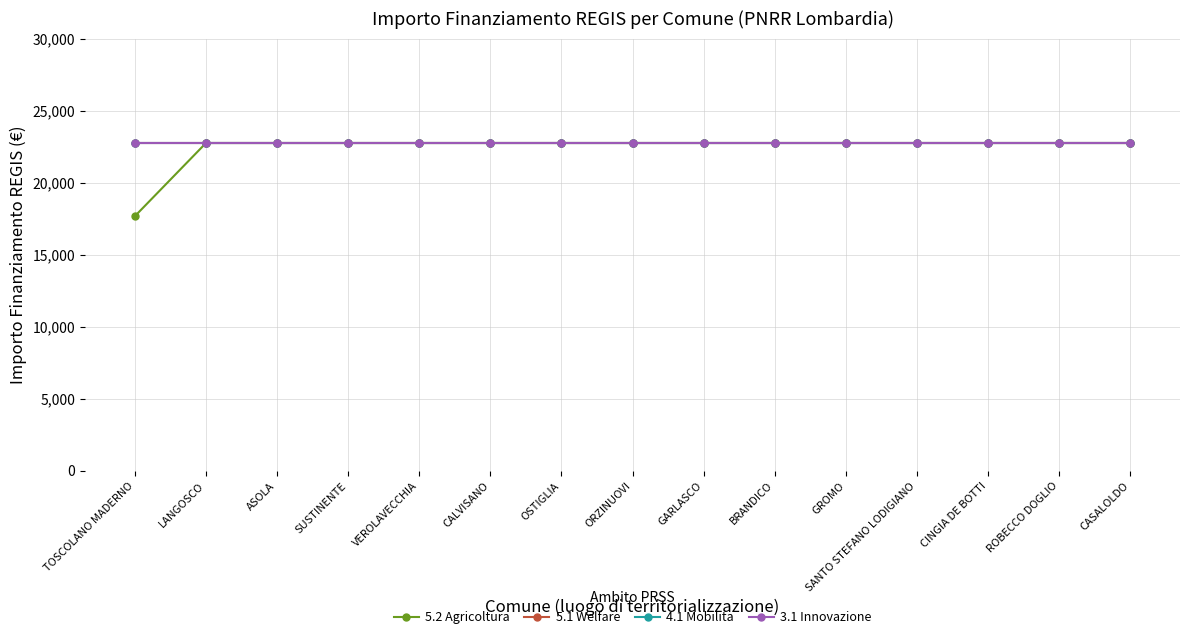

What position from the right is SUSTINENTE?

12